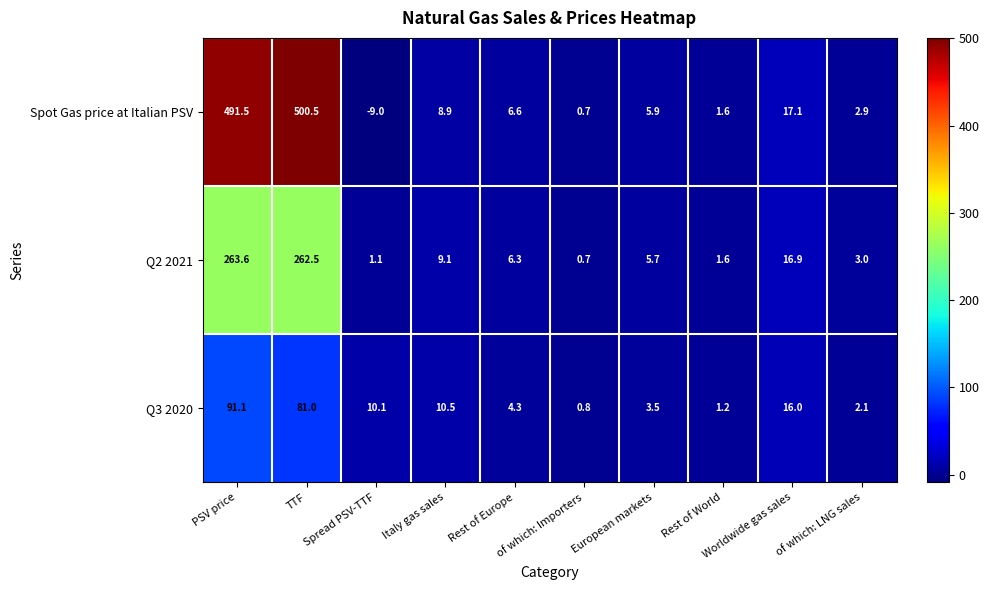

What is the smallest value displayed?

-9.0